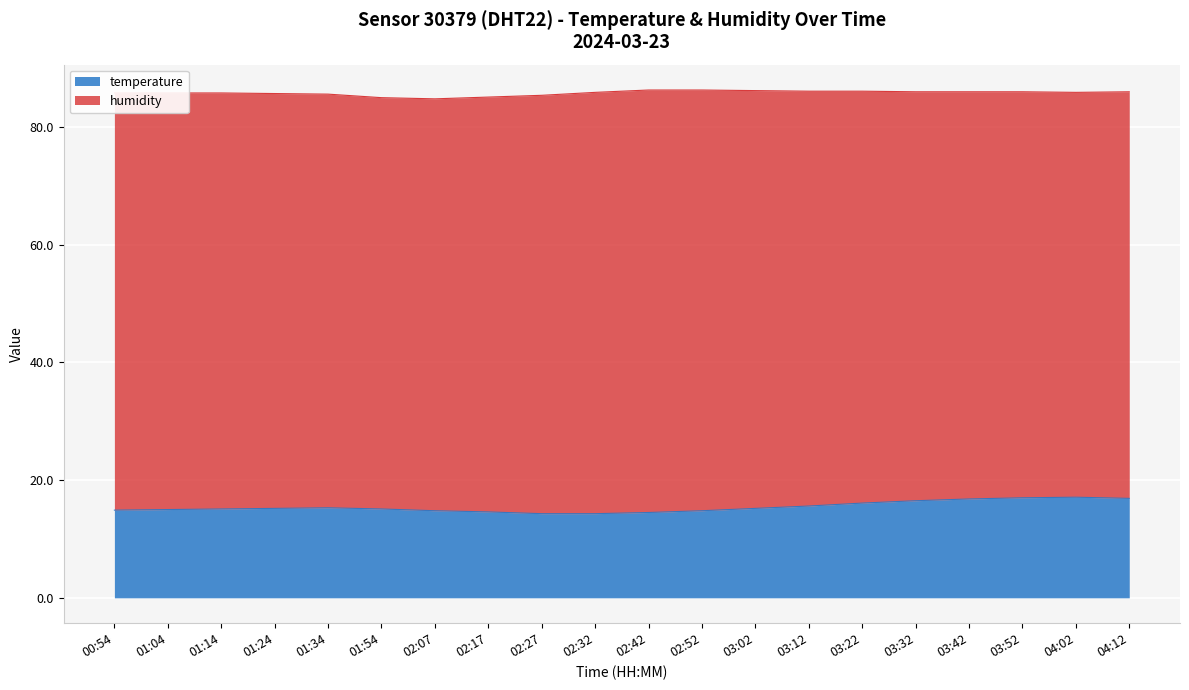

What is the smallest value displayed?

14.3